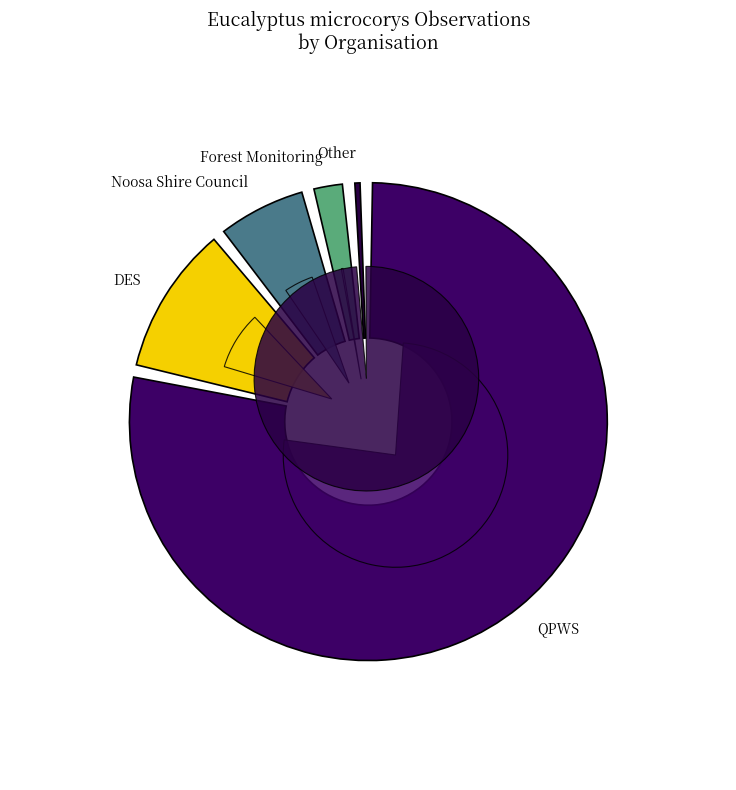

Combined, what portion of the pie is Department of Environment, Science and Innovation and Noosa Council Land for Wildlife?

13.6%